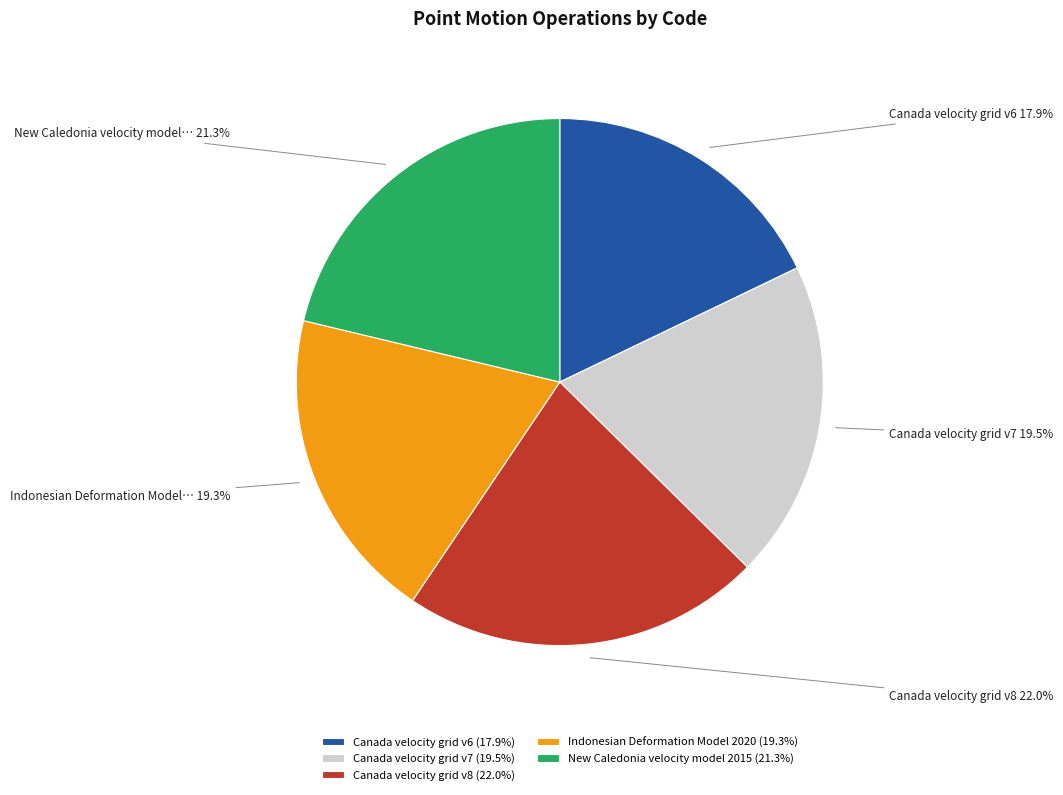

What is the ratio of the value at New Caledonia velocity model 2015 (21.3%) to the value at Canada velocity grid v6 (17.9%)?

1.2